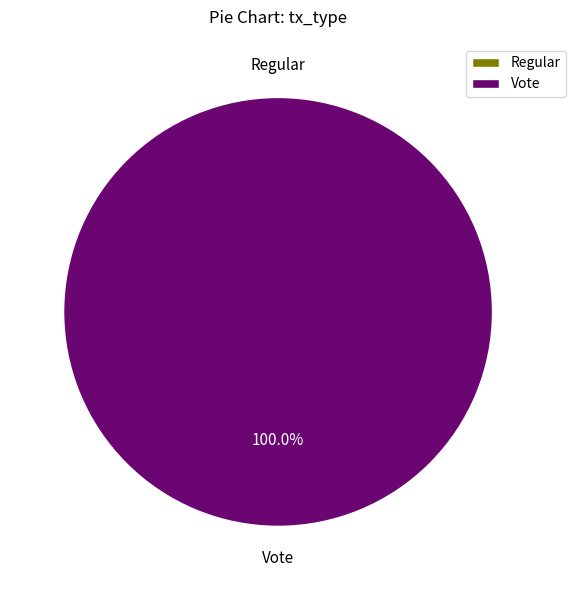

How many segments does this pie chart have?

2